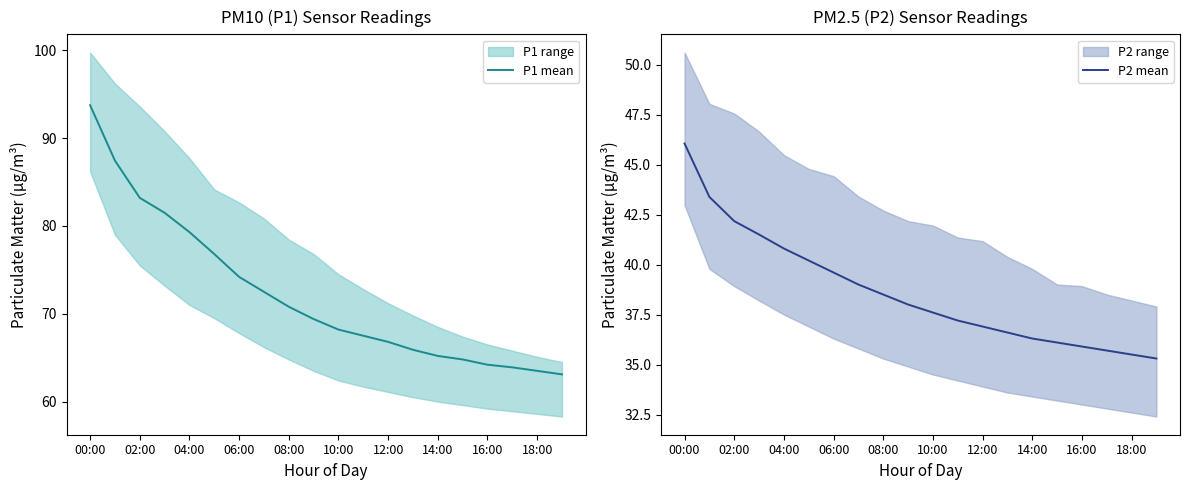

What is the minimum value for P1 mean?

63.1